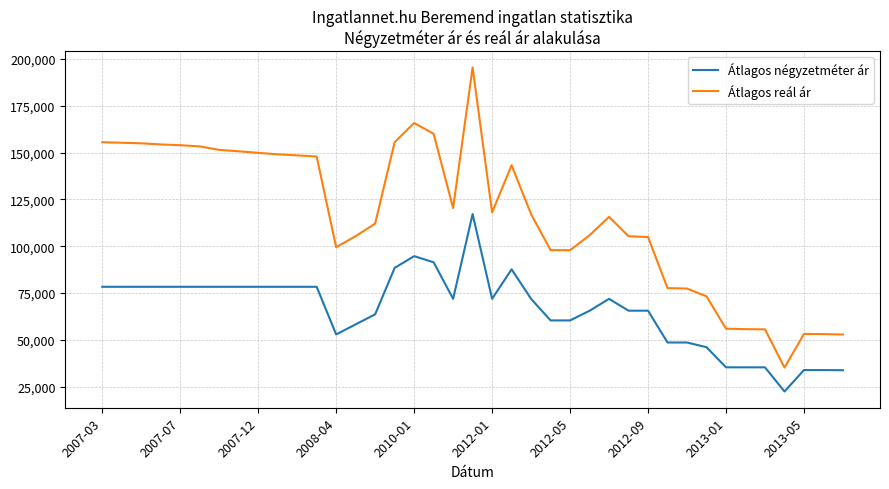

Rank the series by their average value, from highest to lowest.

Átlagos reál ár, Átlagos négyzetméter ár